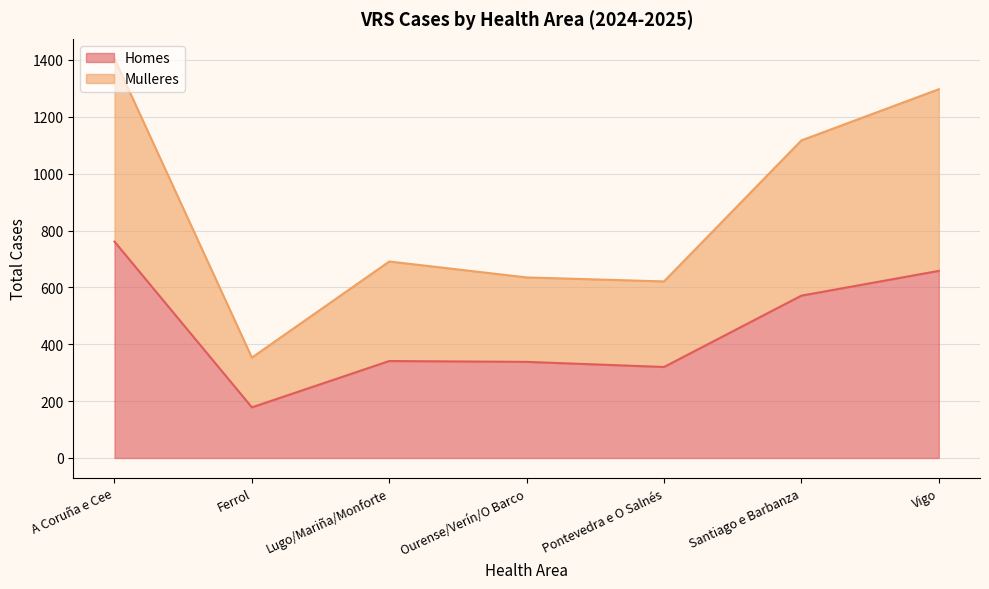

Reading right to left, list all the values displayed in this chart.

Homes: Vigo=658	Santiago e Barbanza=571	Pontevedra e O Salnés=320	Ourense/Verín/O Barco=338	Lugo/Mariña/Monforte=341	Ferrol=178	A Coruña e Cee=761
Mulleres: Vigo=1297	Santiago e Barbanza=1117	Pontevedra e O Salnés=621	Ourense/Verín/O Barco=635	Lugo/Mariña/Monforte=691	Ferrol=353	A Coruña e Cee=1404